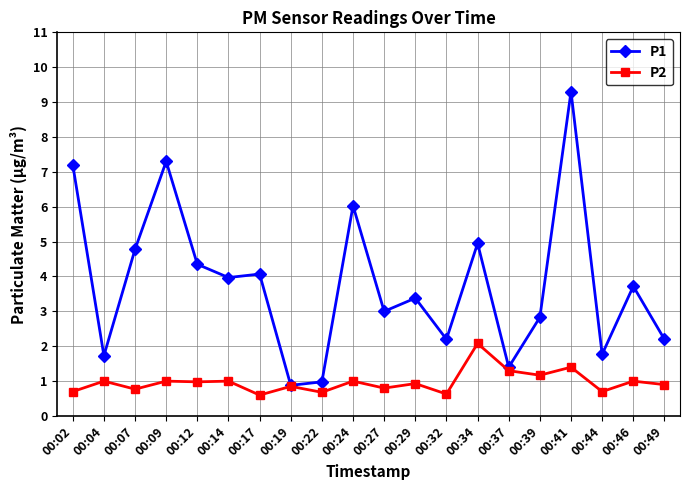

What is the average value of the P1 series?

3.8